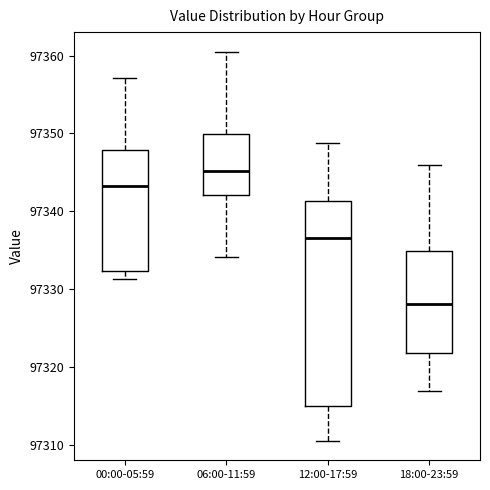

Reading left to right, read every box against the y-axis: the position of its median line, the range the box covers, and the ends of its whiskers. The values are not printed on the chart, so give them approximately, as read against the axis.

00:00-05:59: median 97343, box 97332 to 97348, whiskers 97331 to 97357
06:00-11:59: median 97345, box 97342 to 97350, whiskers 97334 to 97361
12:00-17:59: median 97337, box 97315 to 97341, whiskers 97311 to 97349
18:00-23:59: median 97328, box 97322 to 97335, whiskers 97317 to 97346